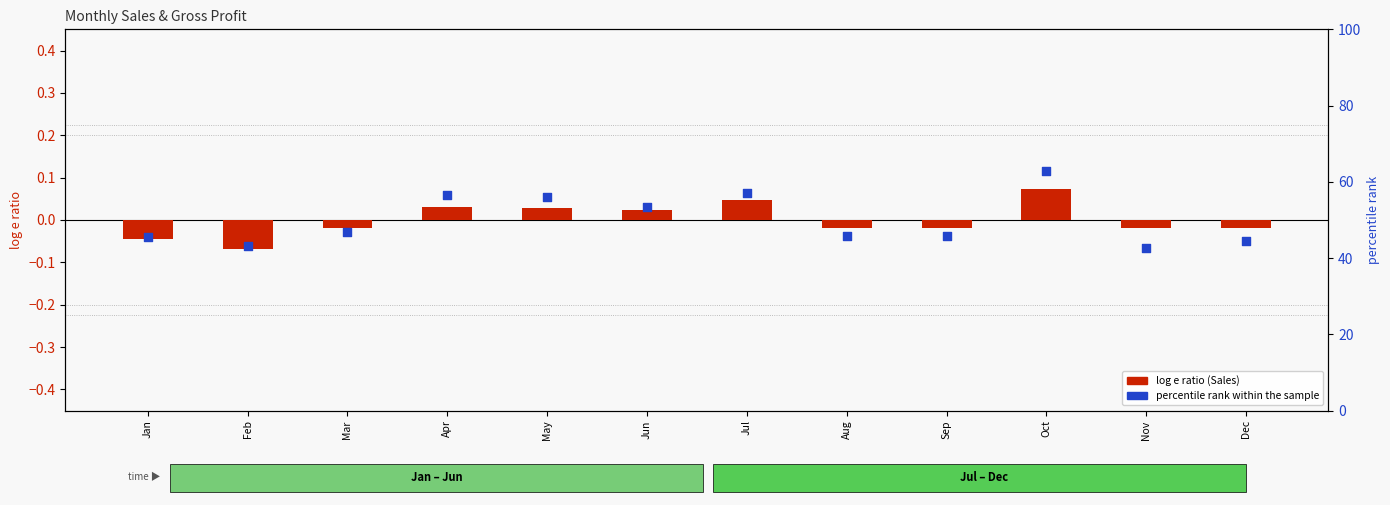

Which series contains the highest Y value?

percentile rank within the sample